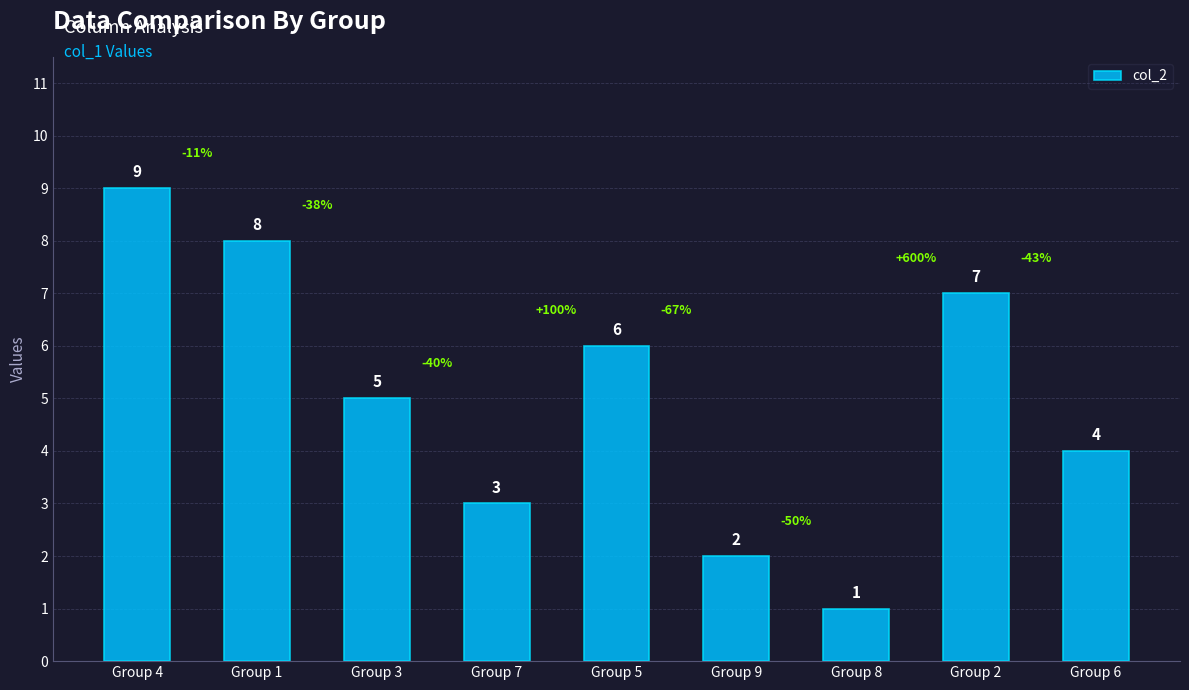

What is the greatest value displayed?

9